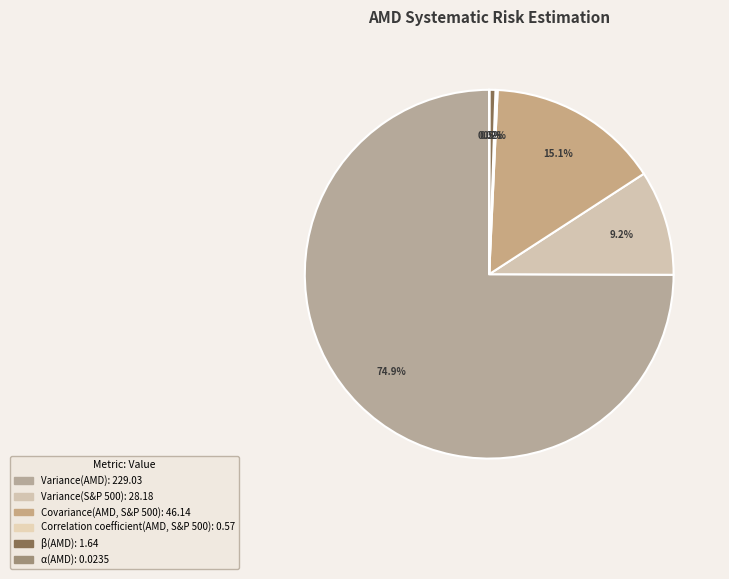

What percentage is the β(AMD) slice, to the nearest percent?

1%